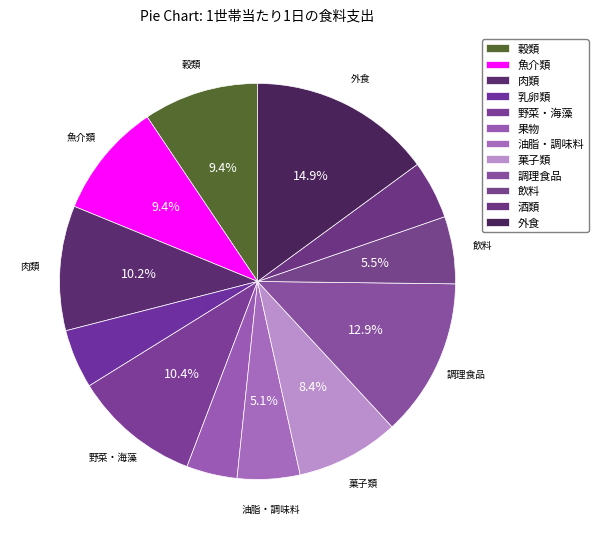

Is there any slice that represents more than half of the pie?

No